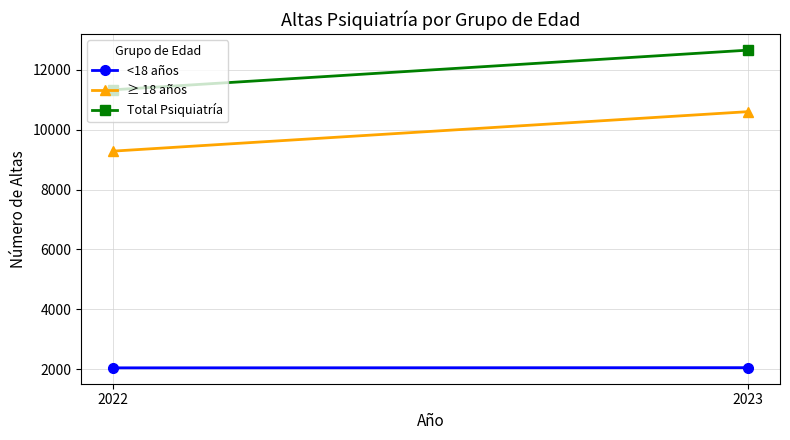

Rank the categories by Total Psiquiatría value from highest to lowest.

2023, 2022